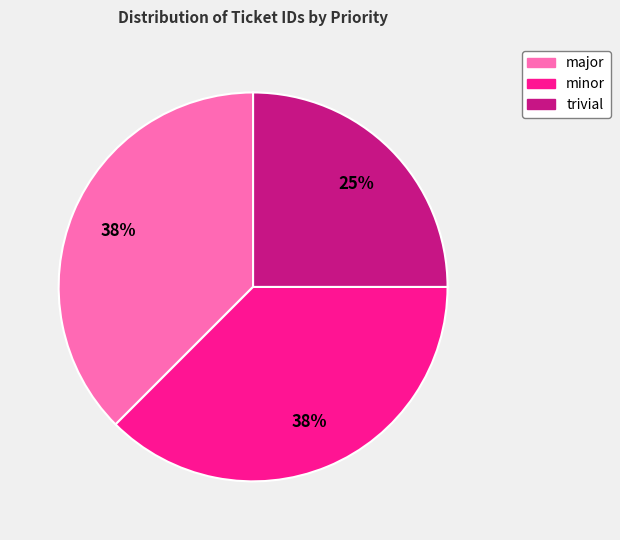

To the nearest percent, what is the average slice percentage?

33%